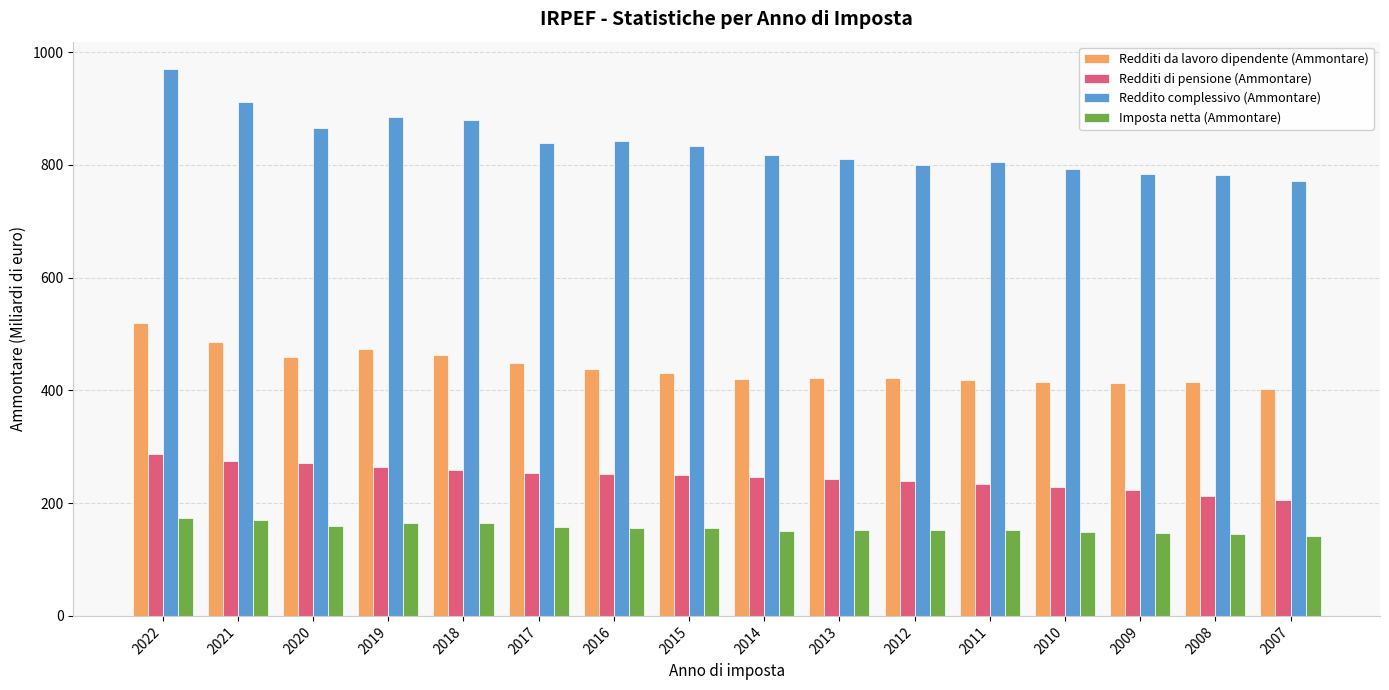

Which series has the largest total across all categories?

Reddito complessivo (Ammontare)